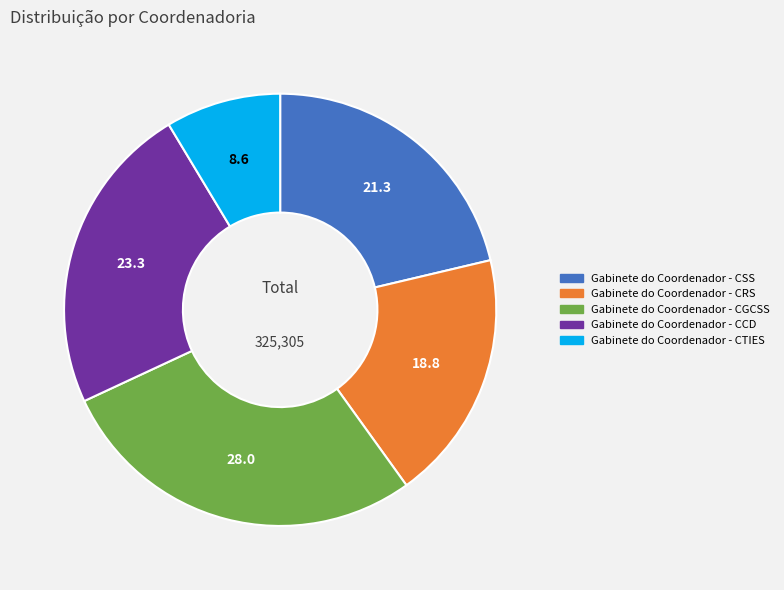

Rank the categories by value from highest to lowest.

Gabinete do Coordenador - CGCSS, Gabinete do Coordenador - CCD, Gabinete do Coordenador - CSS, Gabinete do Coordenador - CRS, Gabinete do Coordenador - CTIES